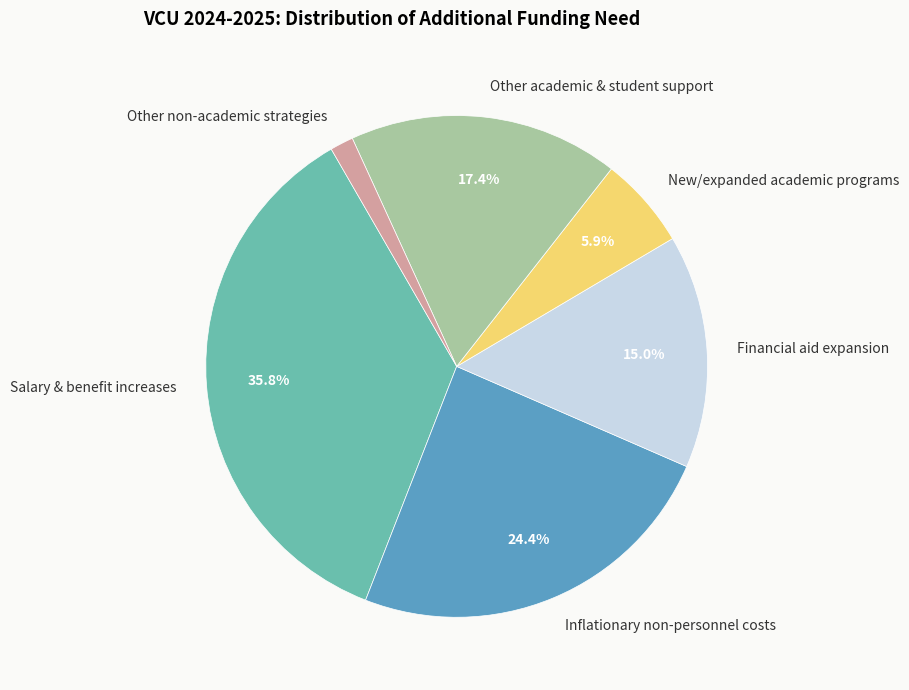

The Inflationary non-personnel costs slice represents 24% of the pie. True or false?

True